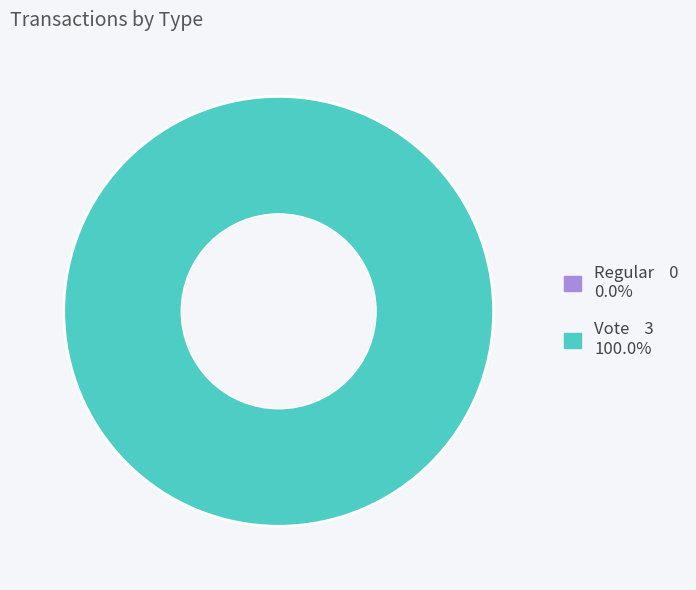

Between Regular and Vote, which is larger?

Vote